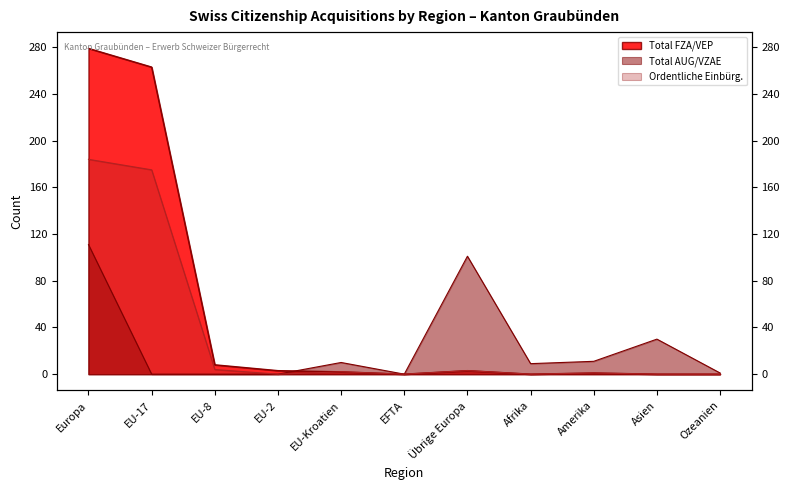

Is the value of Total AUG/VZAE at Asien greater than the value of Total FZA/VEP at Asien?

Yes